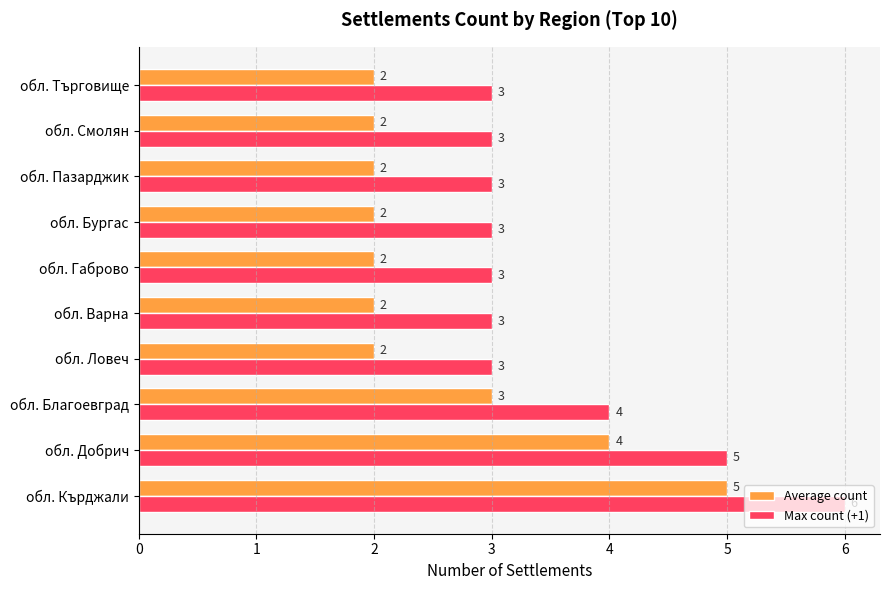

Read the Max count (+1) value at обл. Смолян.

3